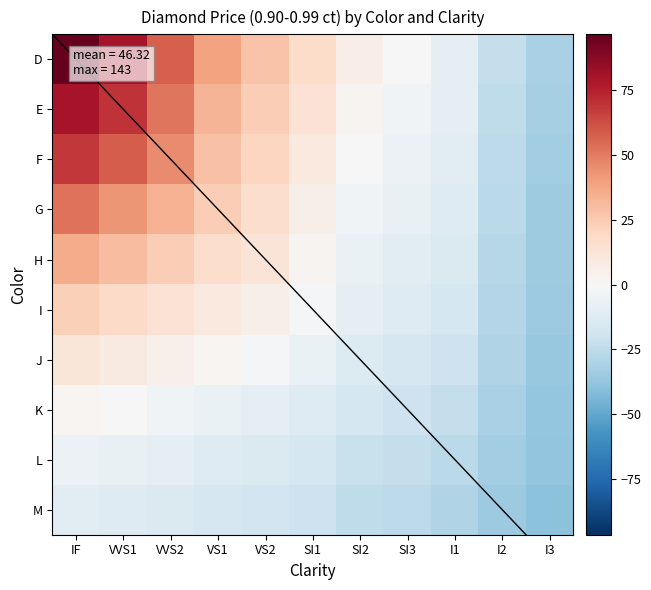

Which series has the largest total across all categories?

D